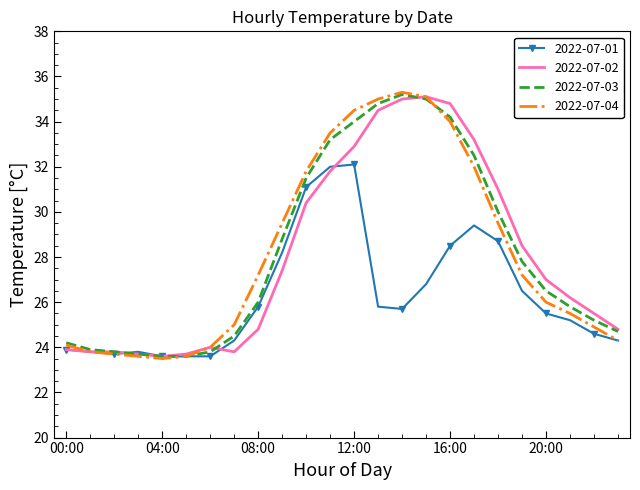

How many values in the 2022-07-02 series are below 27?

12